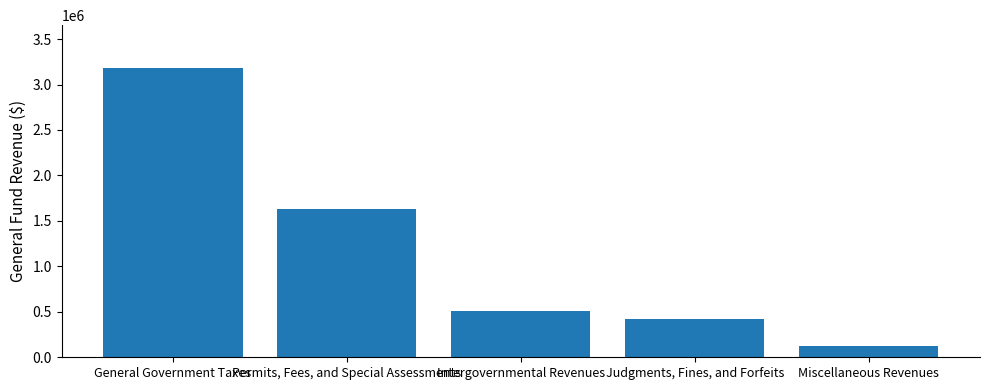

Are the bars grouped side by side (vs. stacked)?

No